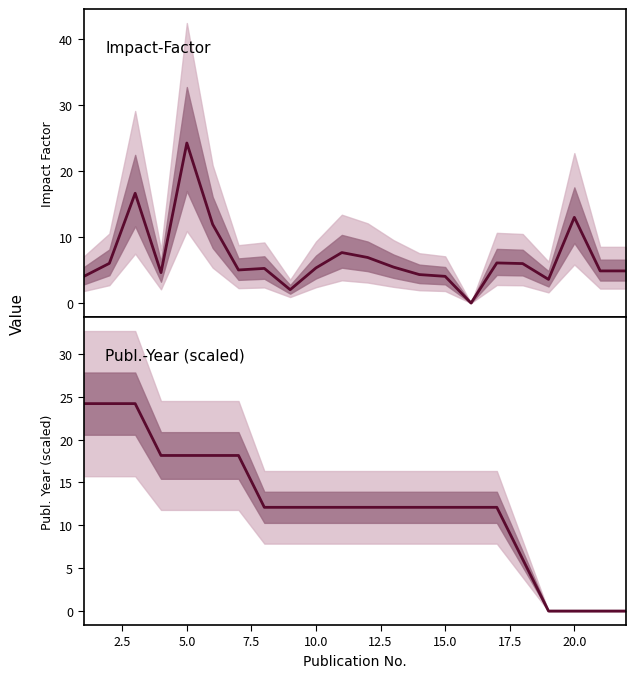

List the series in order of their overall mean, lowest first.

Impact-Factor, Publ.-Year (scaled)